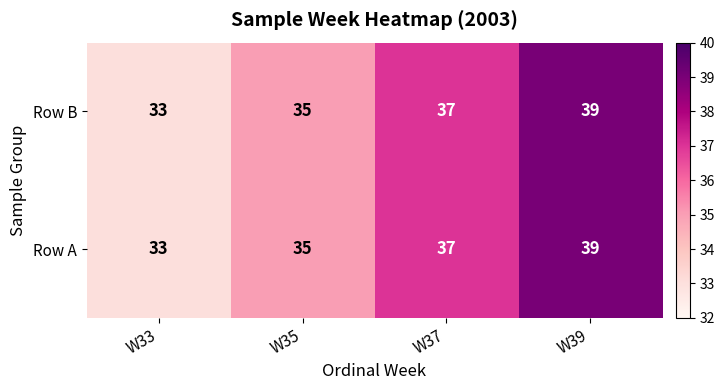

What is the difference between the maximum and second lowest values in the Row B series?

4